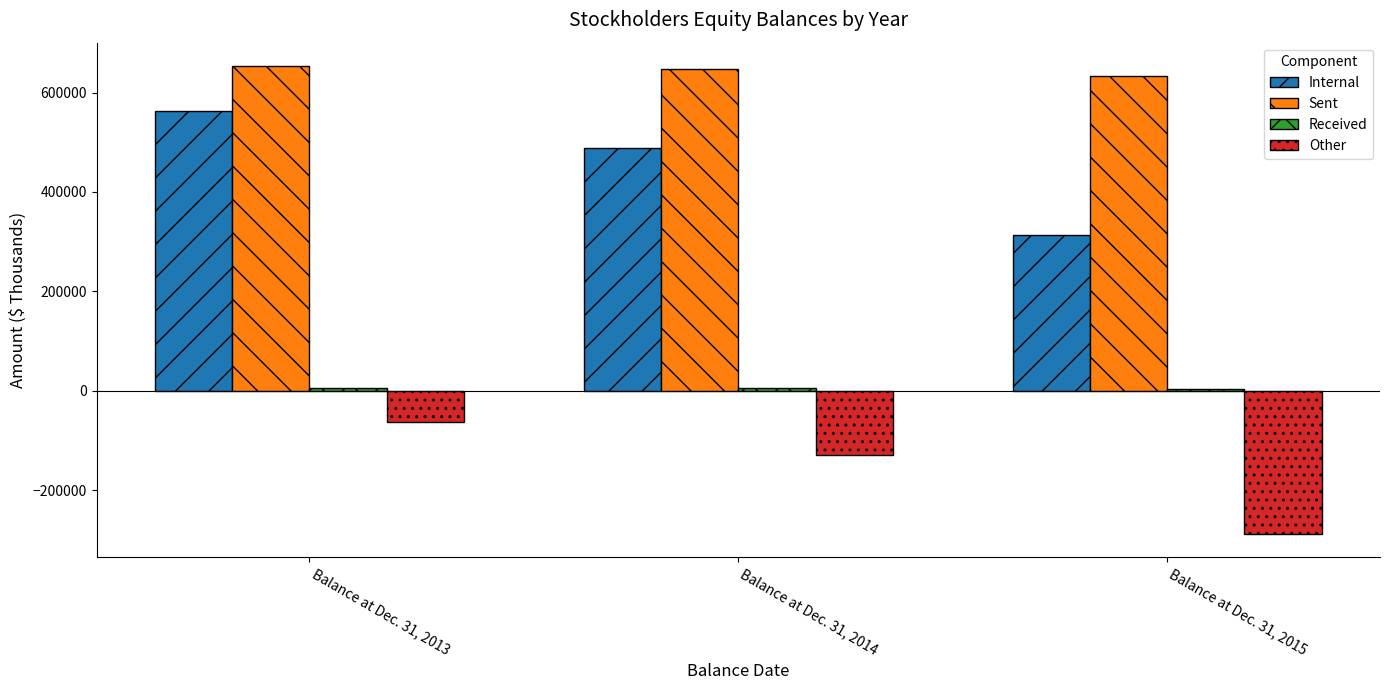

Which series has the largest range (max minus min)?

Internal